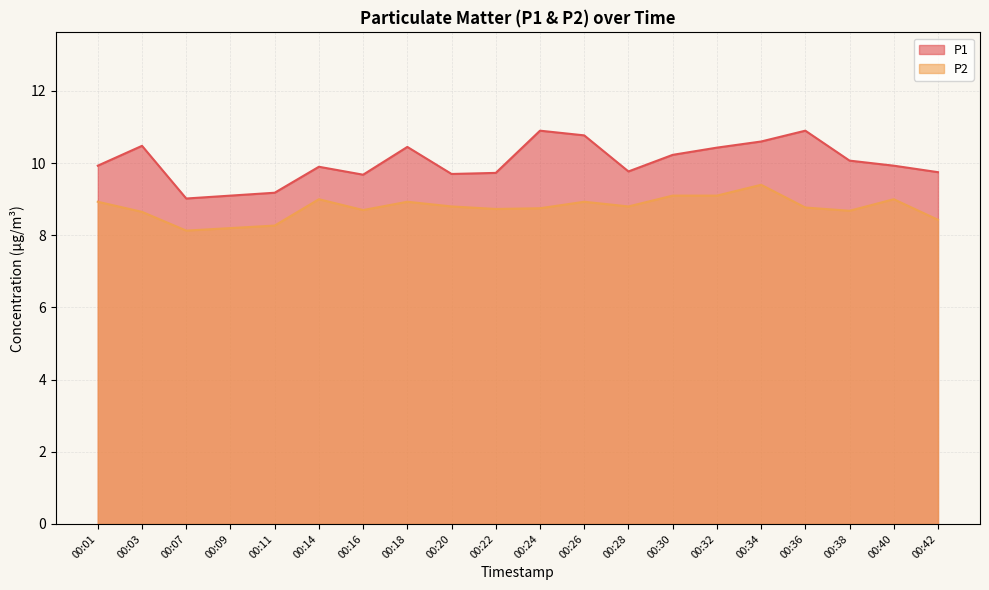

Reading left to right, list all the values displayed in this chart.

P1: 9.9	10.5	9.0	9.1	9.2	9.9	9.7	10.4	9.7	9.7	10.9	10.8	9.8	10.2	10.4	10.6	10.9	10.1	9.9	9.8
P2: 8.9	8.7	8.1	8.2	8.3	9.0	8.7	8.9	8.8	8.7	8.8	8.9	8.8	9.1	9.1	9.4	8.8	8.7	9.0	8.4